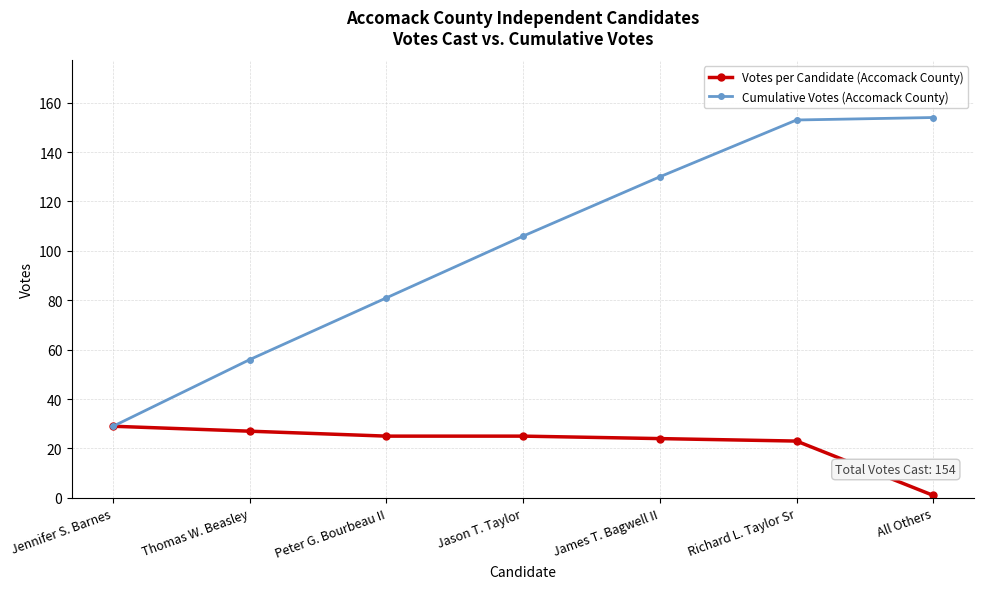

Which series has the largest total across all categories?

Cumulative Votes (Accomack County)